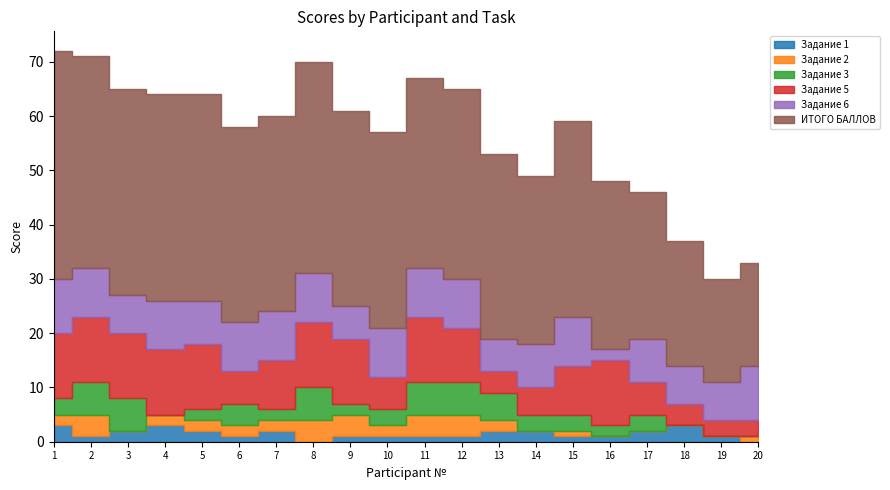

Is the value of ИТОГО БАЛЛОВ at 17 greater than the value of Задание 6 at 5?

Yes